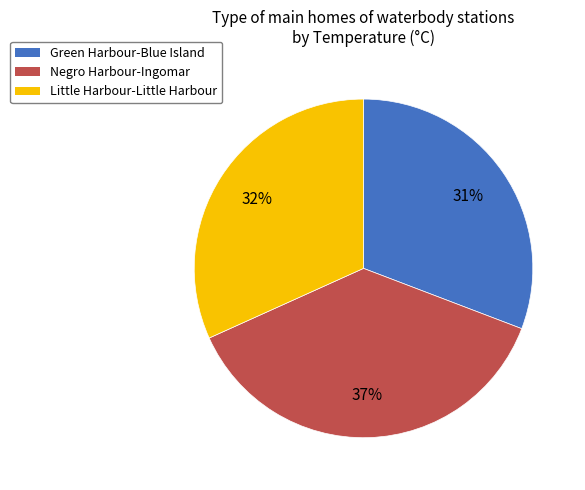

To the nearest percent, what is the combined percentage of Green Harbour-Blue Island and Negro Harbour-Ingomar?

68%